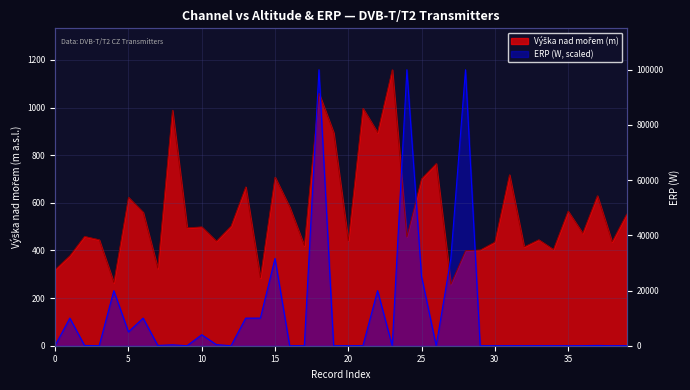

In Výška nad mořem, how many points are higher than both neighbors (excluding endpoints)?

14